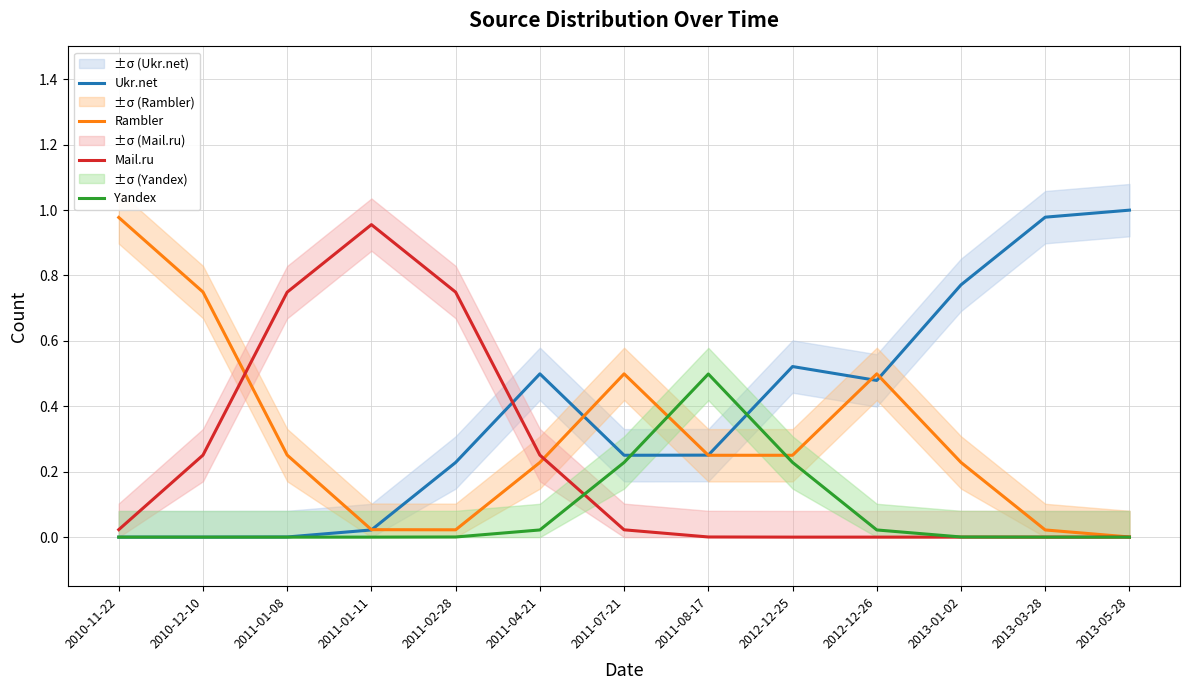

The Yandex series shows 0.3 at 2011-07-21. True or false?

False